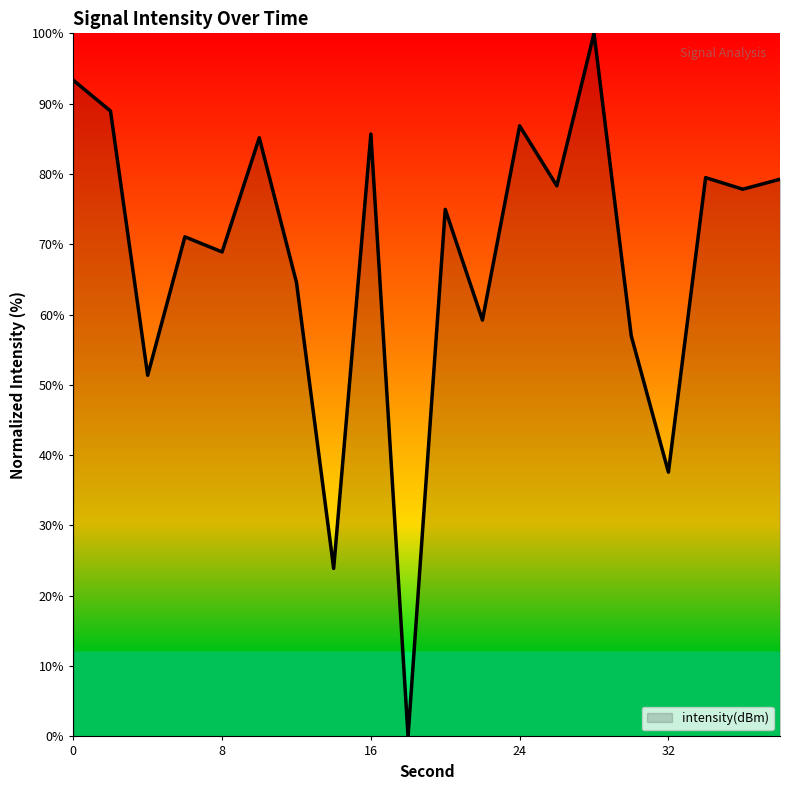

What is the greatest value displayed?

100.0